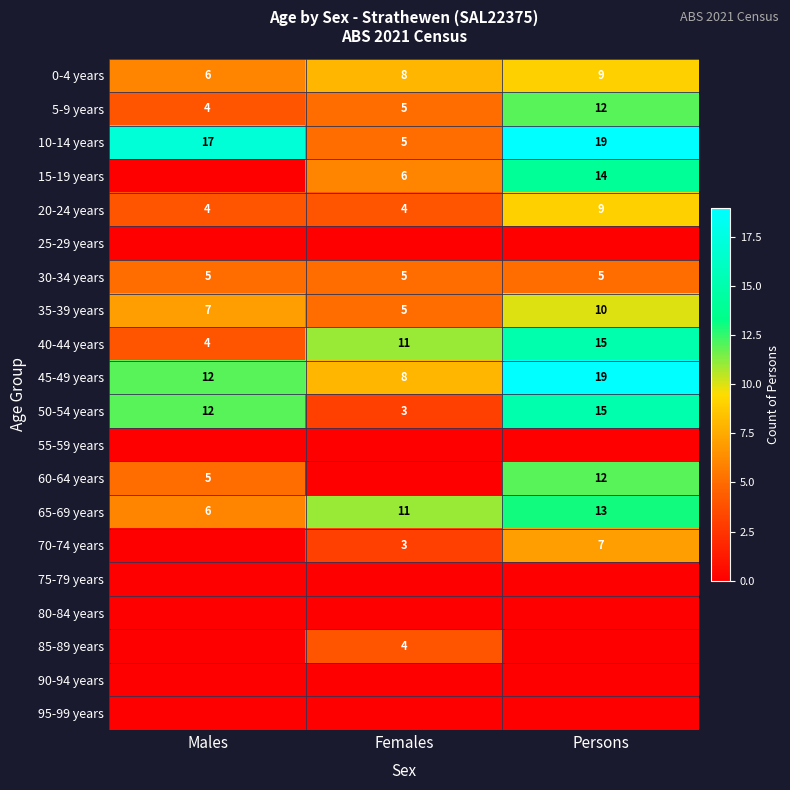

What is the spread (max minus min) of values at Males?

17